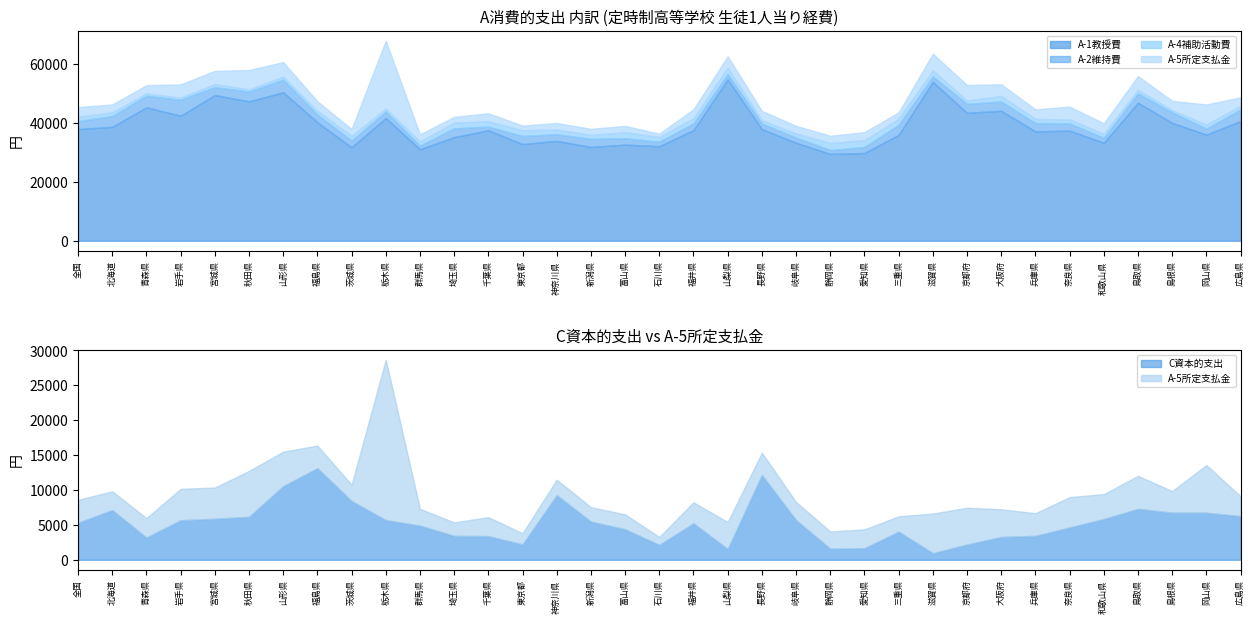

Reading left to right, list all the values displayed in this chart.

A消費的支出: 全国=45808	北海道=46642	青森県=53241	岩手県=53406	宮城県=58238	秋田県=58447	山形県=61120	福島県=47825	茨城県=38301	栃木県=68251	群馬県=36356	埼玉県=42301	千葉県=43664	東京都=39608	神奈川県=40412	新潟県=38685	富山県=39246	石川県=36520	福井県=44880	山梨県=62836	長野県=44686	岐阜県=39425	静岡県=35980	愛知県=37082	三重県=43854	滋賀県=63650	京都府=53487	大阪府=53863	兵庫県=44920	奈良県=46345	和歌山県=39981	鳥取県=56675	島根県=47920	岡山県=46784	広島県=49092
A-1教授費: 全国=37885	北海道=38650	青森県=45253	岩手県=42413	宮城県=49414	秋田県=47285	山形県=50365	福島県=40197	茨城県=31708	栃木県=41629	群馬県=31063	埼玉県=35144	千葉県=37487	東京都=32799	神奈川県=33894	新潟県=31820	富山県=32620	石川県=32051	福井県=37546	山梨県=54746	長野県=37882	岐阜県=33266	静岡県=29450	愛知県=29771	三重県=35910	滋賀県=53923	京都府=43397	大阪府=44091	兵庫県=37103	奈良県=37370	和歌山県=33229	鳥取県=46809	島根県=39993	岡山県=36004	広島県=40607
A-2維持費: 全国=2721	北海道=3627	青森県=3960	岩手県=5410	宮城県=2703	秋田県=3347	山形県=4268	福島県=2626	茨城県=2267	栃木県=2222	群馬県=1214	埼玉県=3007	千葉県=1216	東京都=2767	神奈川県=2243	新潟県=2738	富山県=2163	石川県=1567	福井県=2268	山梨県=1800	長野県=1891	岐阜県=1774	静岡県=1321	愛知県=2049	三重県=3423	滋賀県=1848	京都府=3038	大阪府=3151	兵庫県=2833	奈良県=2426	和歌山県=1716	鳥取県=3171	島根県=3617	岡山県=2028	広島県=3950
A-4補助活動費: 全国=1467	北海道=1261	青森県=782	岩手県=717	宮城県=1043	秋田県=717	山形県=1050	福島県=1280	茨城県=1607	栃木県=1013	群馬県=1401	埼玉県=1961	千葉県=1821	東京都=1922	神奈川県=1608	新潟県=1360	富山県=2055	石川県=1603	福井県=1780	山梨県=2161	長野県=1111	岐阜県=1357	静岡県=2390	愛知県=2321	三重県=2050	滋賀県=2013	京都府=1128	大阪府=1877	兵庫県=1389	奈良県=1342	和歌山県=1341	鳥取県=1161	島根県=744	岡山県=1363	広島県=1246
A-5所定支払金: 全国=3276	北海道=2687	青森県=2778	岩手県=4497	宮城県=4465	秋田県=6567	山形県=4940	福島県=3226	茨城県=2331	栃木県=22970	群馬県=2401	埼玉県=1929	千葉県=2703	東京都=1599	神奈川県=2209	新潟県=2056	富山県=2125	石川県=1124	福井県=3003	山梨県=3871	長野県=3181	岐阜県=2588	静岡県=2458	愛知県=2690	三重県=2185	滋賀県=5671	京都府=5262	大阪府=3966	兵庫県=3238	奈良県=4354	和歌山県=3565	鳥取県=4730	島根県=3091	岡山県=6832	広島県=2840
C資本的支出: 全国=5313	北海道=7130	青森県=3191	岩手県=5675	宮城県=5884	秋田県=6167	山形県=10554	福島県=13144	茨城県=8429	栃木県=5694	群馬県=4907	埼玉県=3428	千葉県=3396	東京都=2209	神奈川県=9275	新潟県=5484	富山県=4382	石川県=2148	福井県=5234	山梨県=1544	長野県=12165	岐阜県=5696	静岡県=1597	愛知県=1669	三重県=4038	滋賀県=959	京都府=2193	大阪府=3274	兵庫県=3429	奈良県=4633	和歌山県=5849	鳥取県=7300	島根県=6755	岡山県=6749	広島県=6267